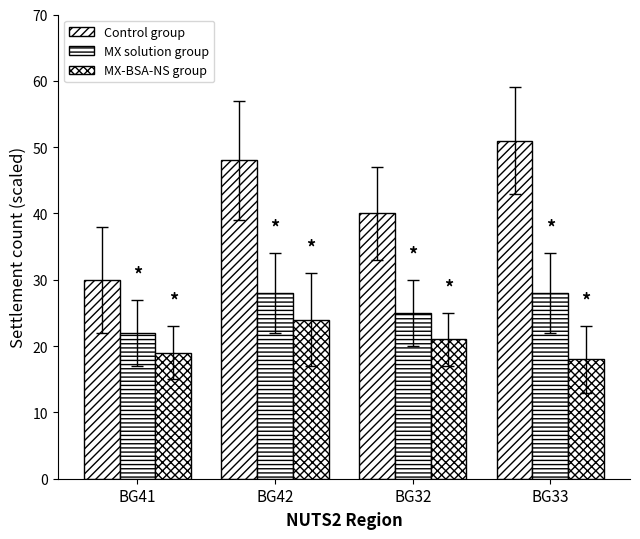

Is it true that Control group equals 30 at BG41?

True